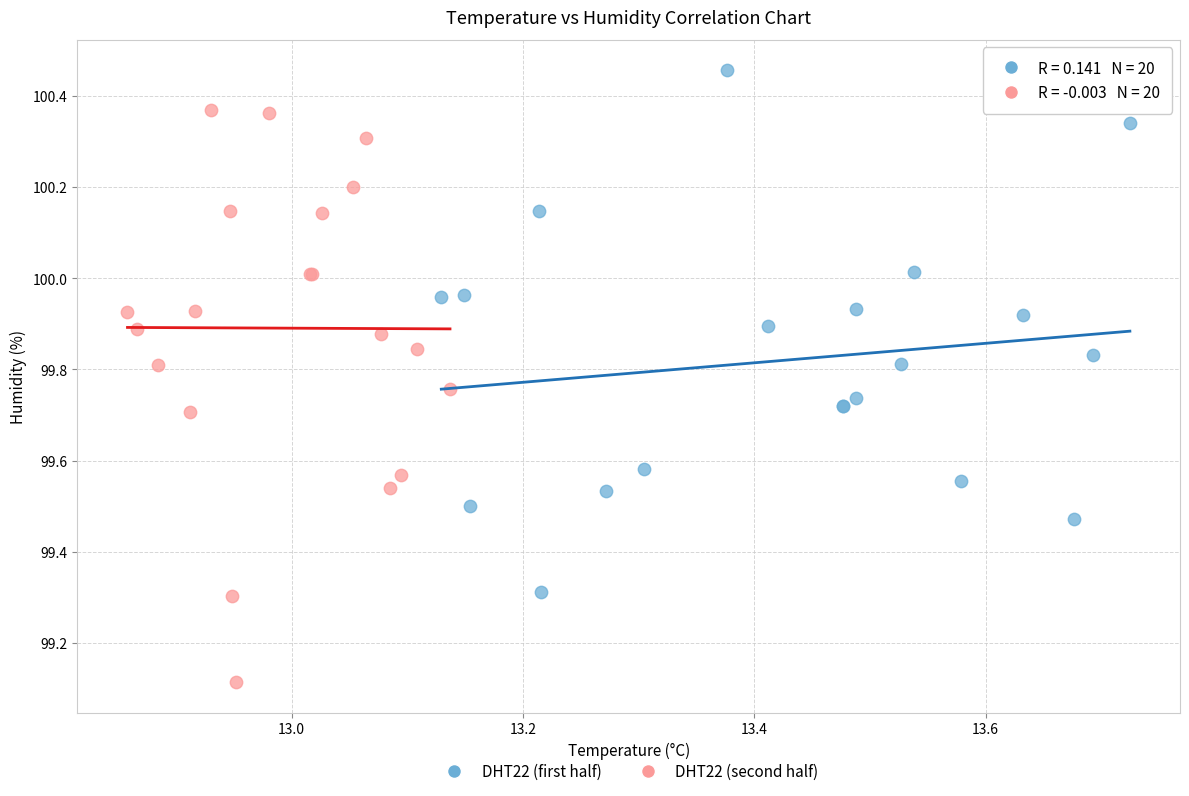

Which series reaches the minimum Y coordinate?

DHT22 (second half)